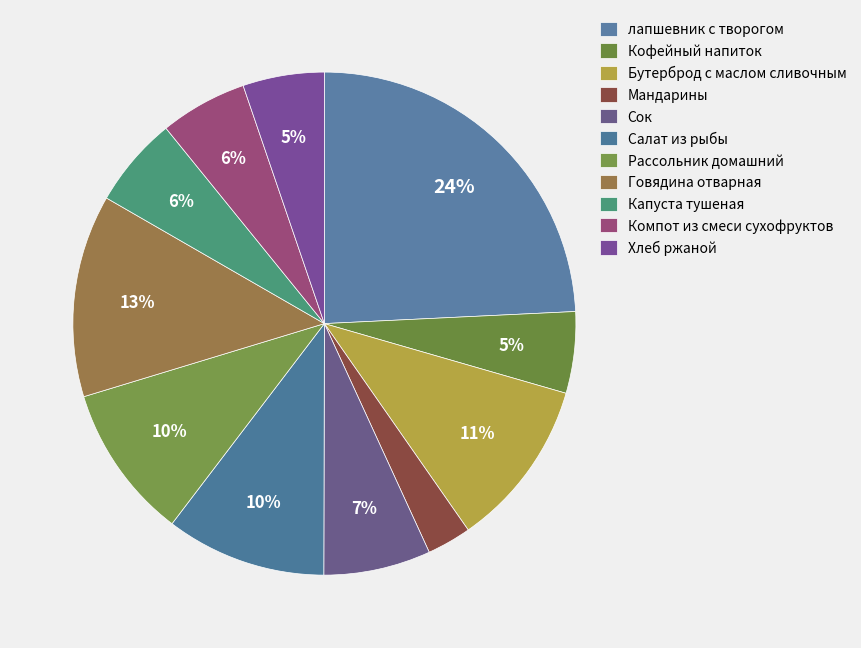

Does Капуста тушеная represent more than half of the total?

No